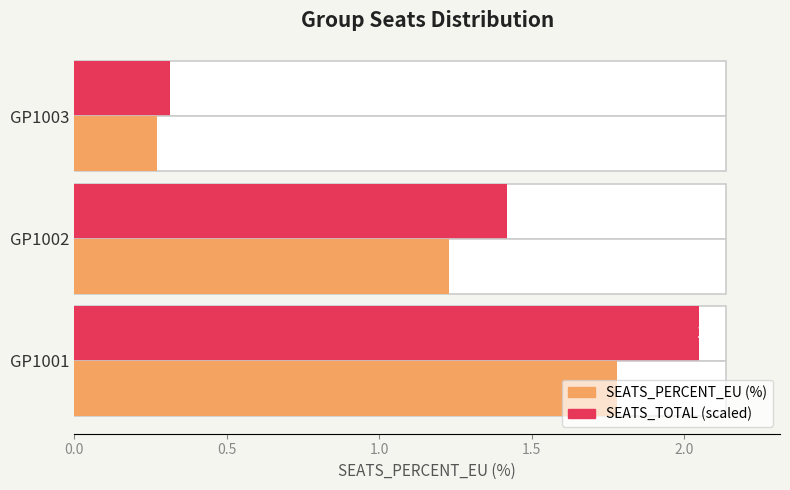

How many bars are there in each group?

2